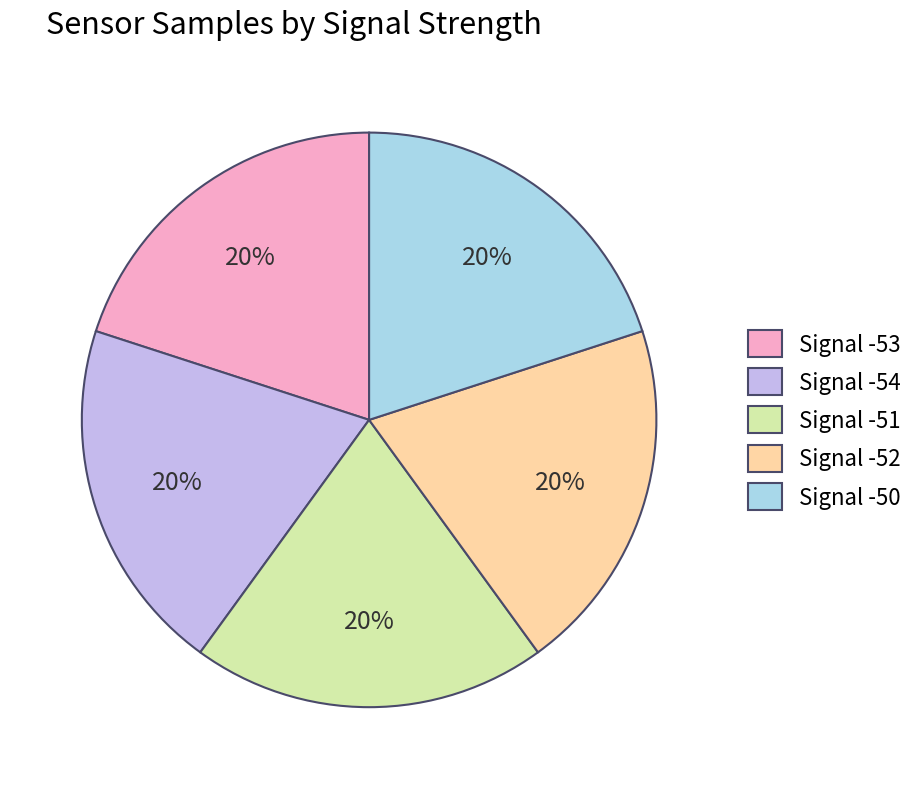

Is there any slice that represents more than half of the pie?

No